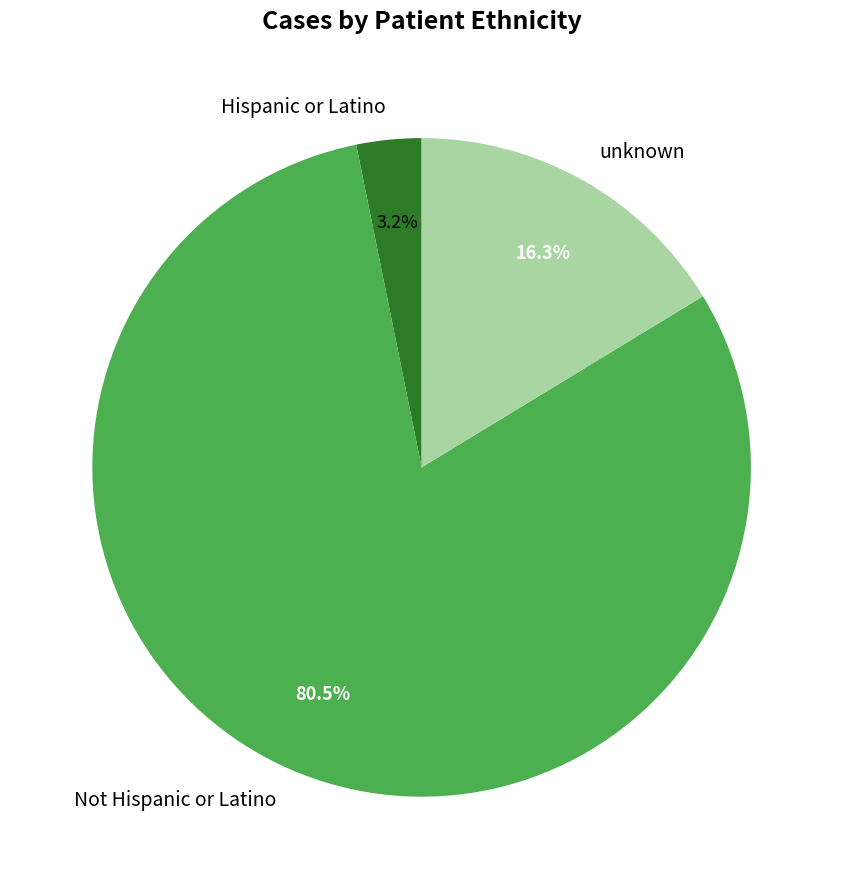

Is it true that unknown is 31% of the pie?

False